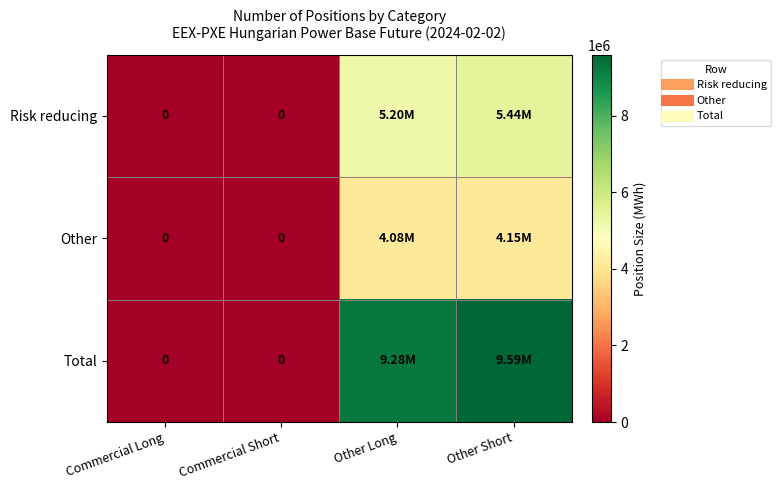

How many values in Risk reducing are above zero?

2